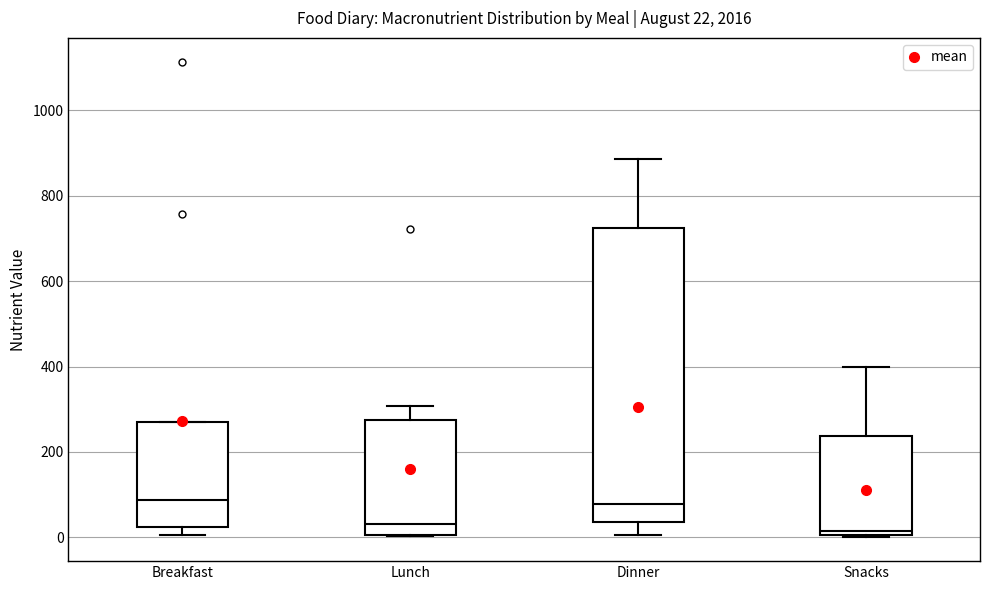

Which box is the tallest, from its lower edge to its upper edge?

Dinner